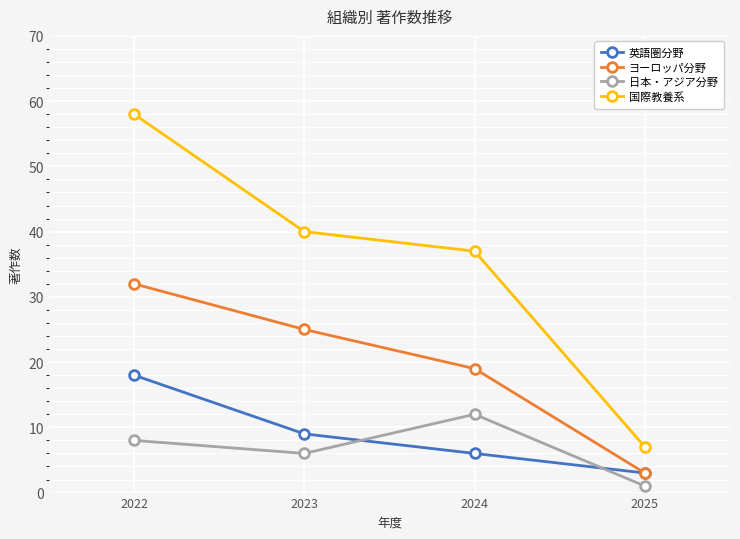

Rank the categories by ヨーロッパ分野 value from lowest to highest.

2025, 2024, 2023, 2022